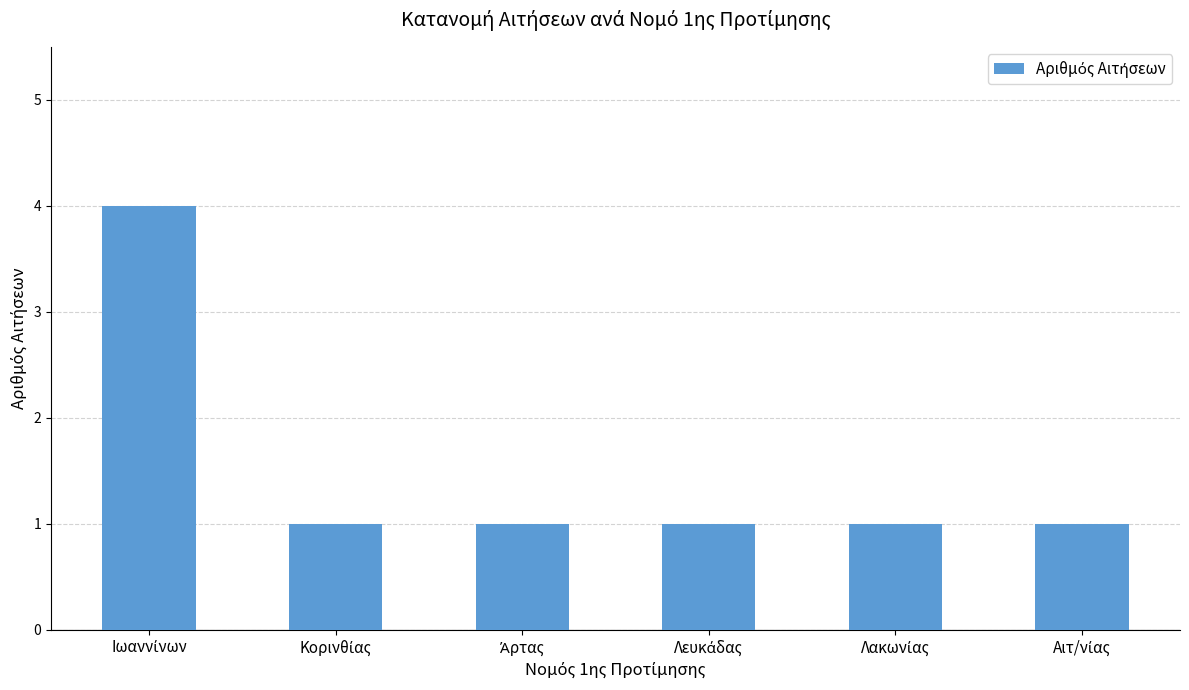

What is the difference between the maximum and minimum values?

3